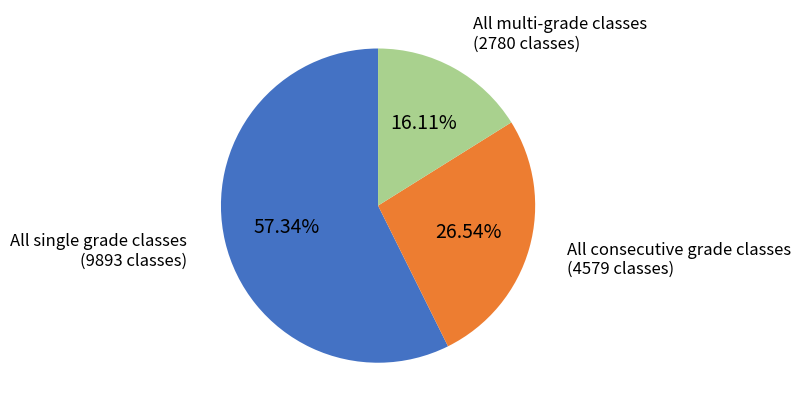

Is there a majority slice in this chart?

Yes